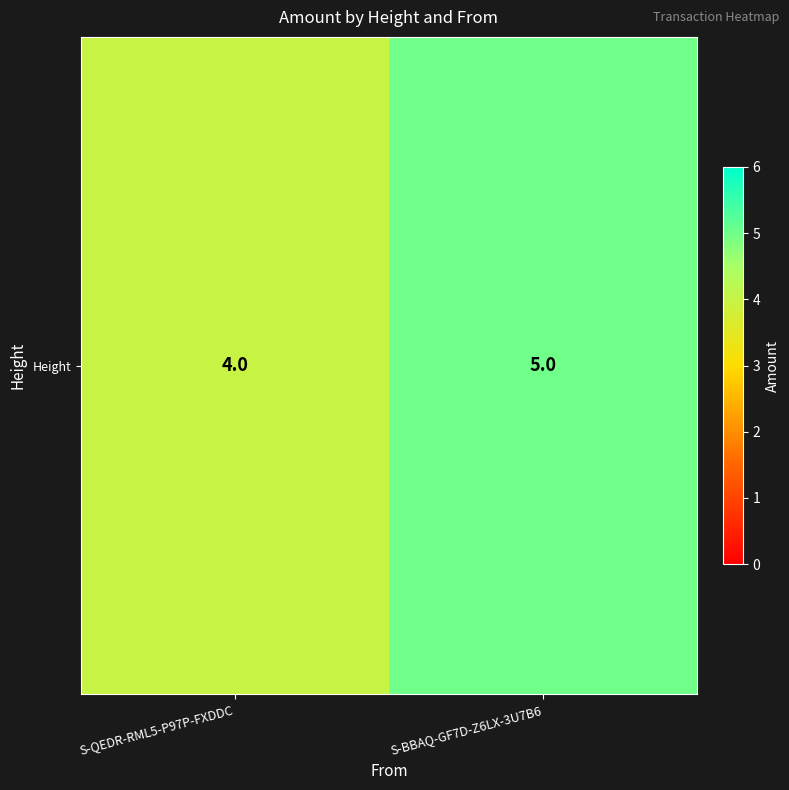

Rank the categories by value from lowest to highest.

S-QEDR-RML5-P97P-FXDDC, S-BBAQ-GF7D-Z6LX-3U7B6